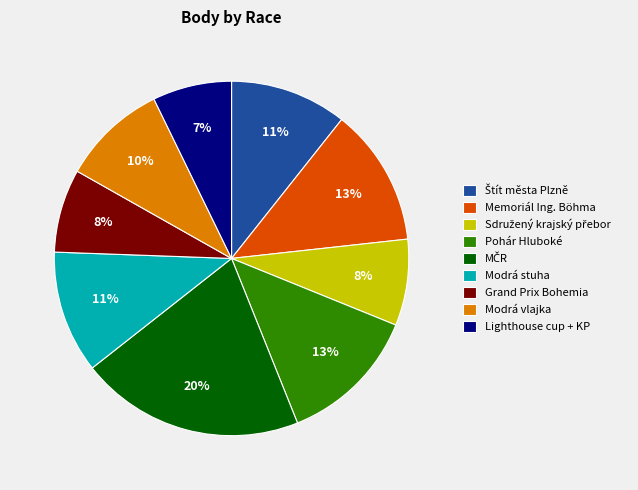

To the nearest percent, what is the average slice percentage?

11%